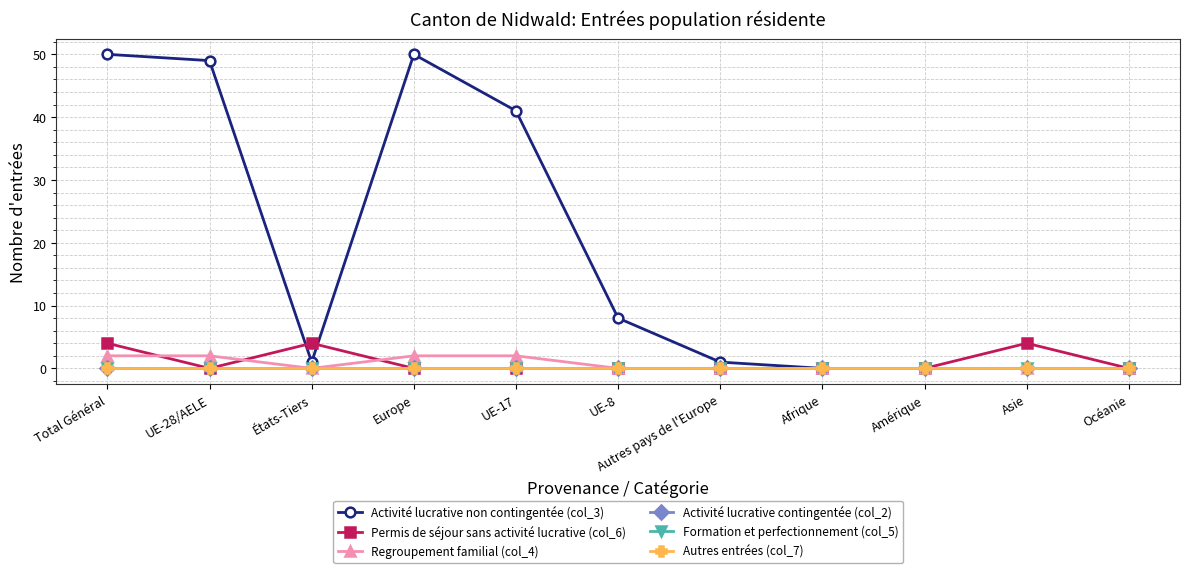

Is this an area chart (filled region under the line)?

No